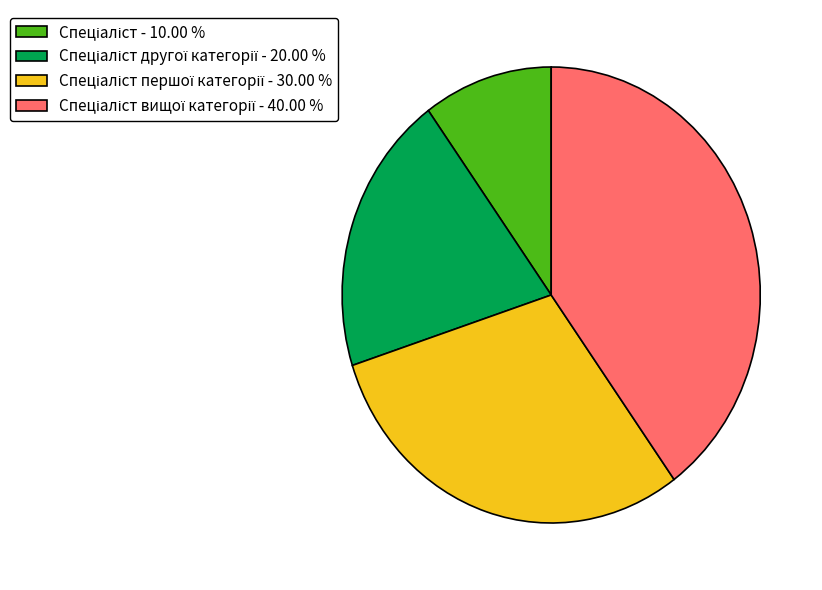

Is there a majority slice in this chart?

No